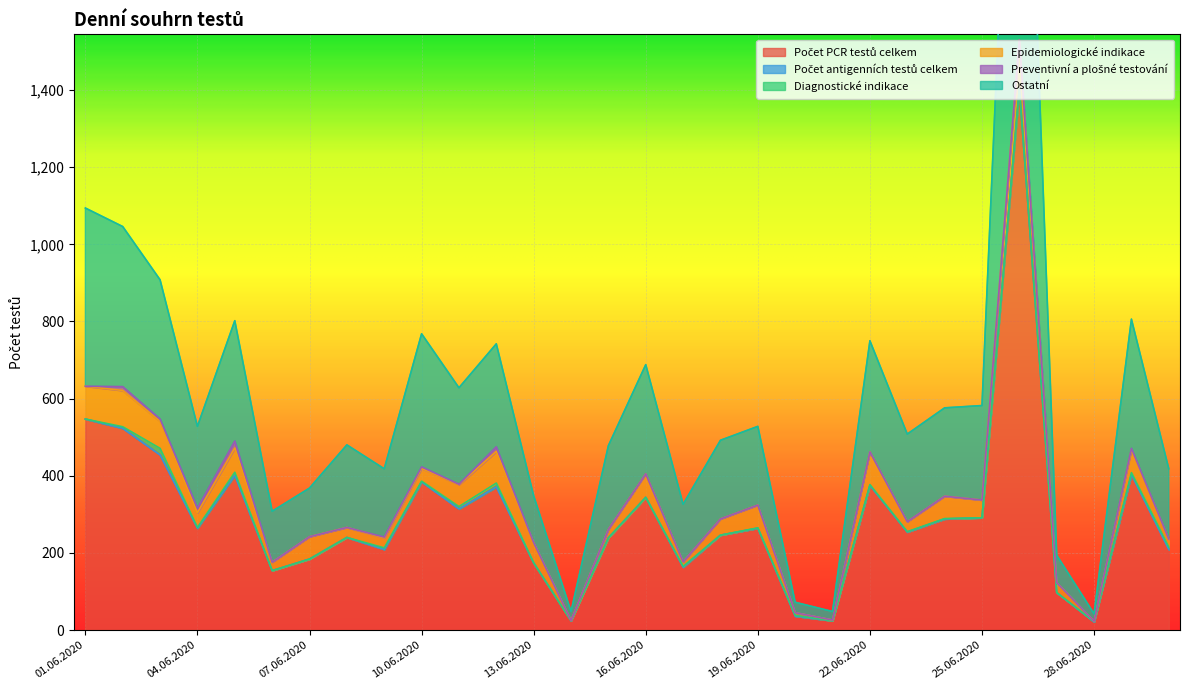

Is it true that Počet PCR testů celkem equals 1404 at 26.06.2020?

True